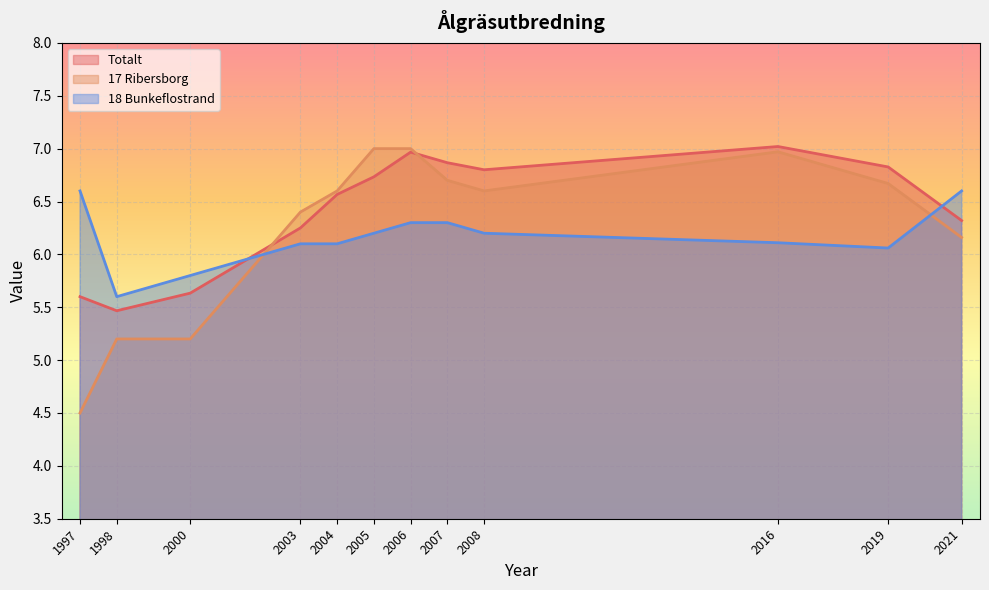

The value of Totalt at 2004 is 6.6. True or false?

True